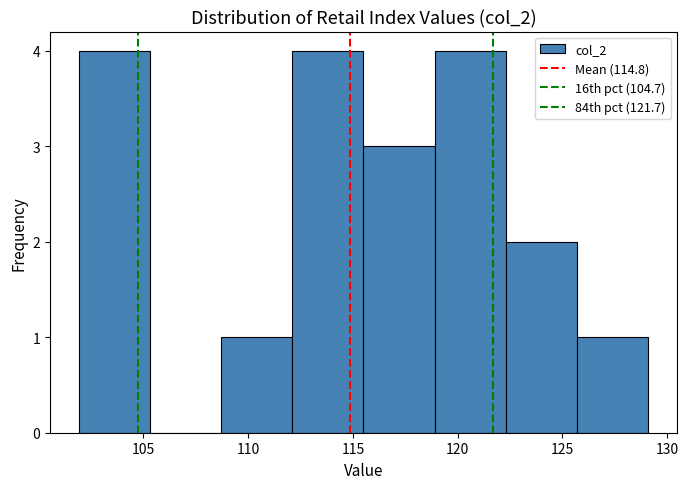

What is the height of the bar covering 125.7 to 129.1 on the x-axis? Neither the bar edges nor the heights are printed on the chart, so give them approximately, as read against the axes.

1